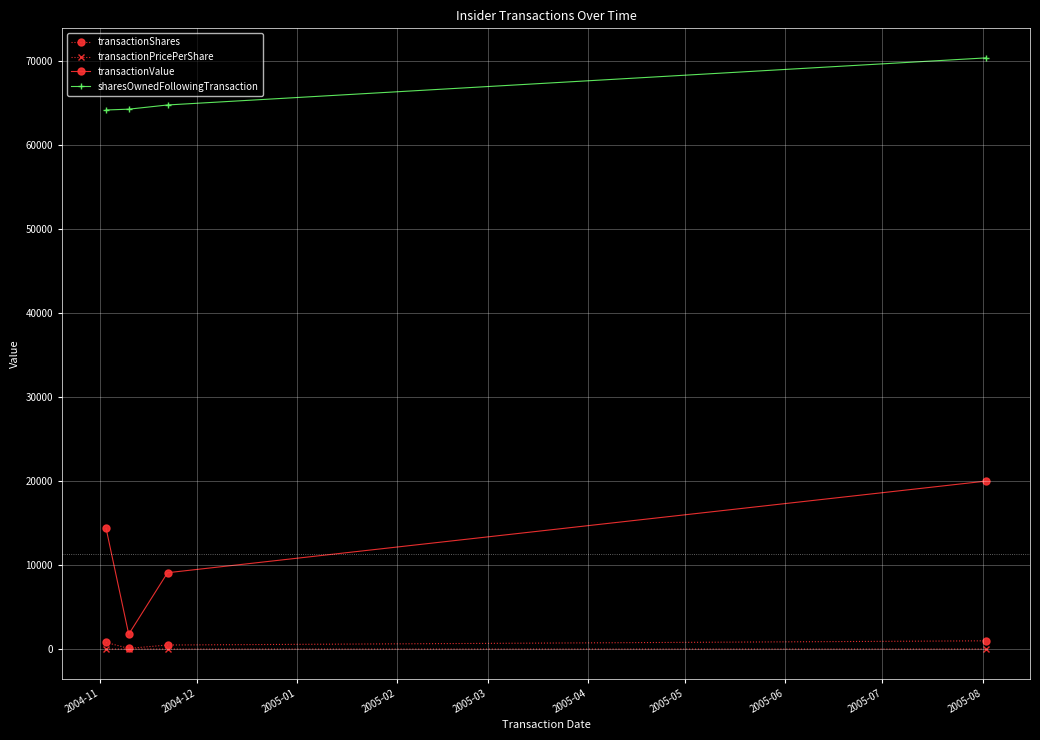

How many lines are shown in the chart?

4